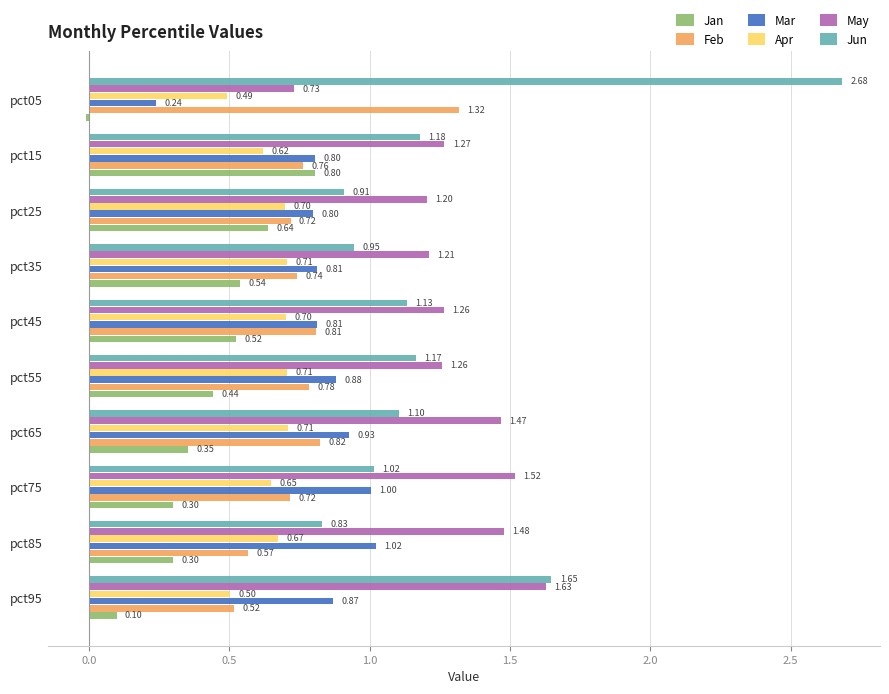

At how many categories does at least one series exceed 0?

10